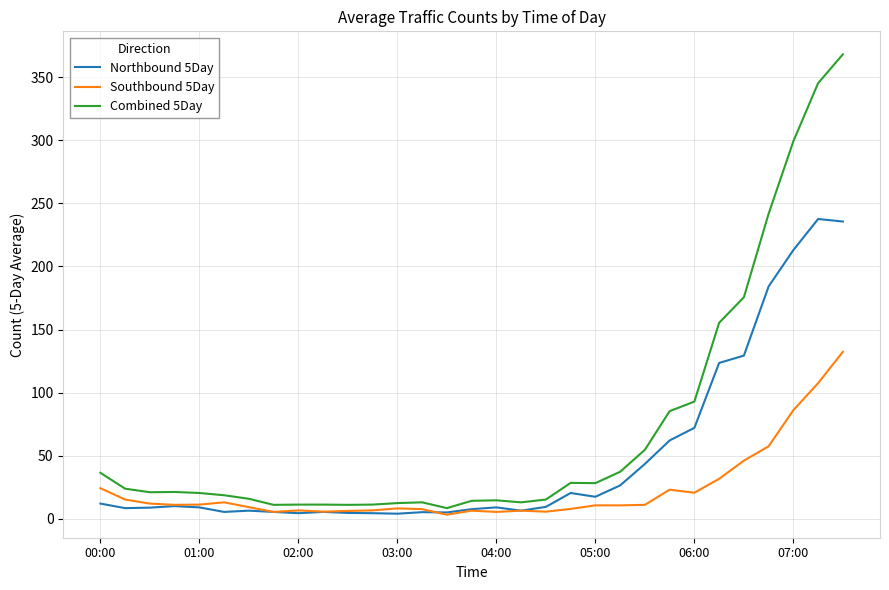

Which series has the widest spread of values?

Combined 5Day